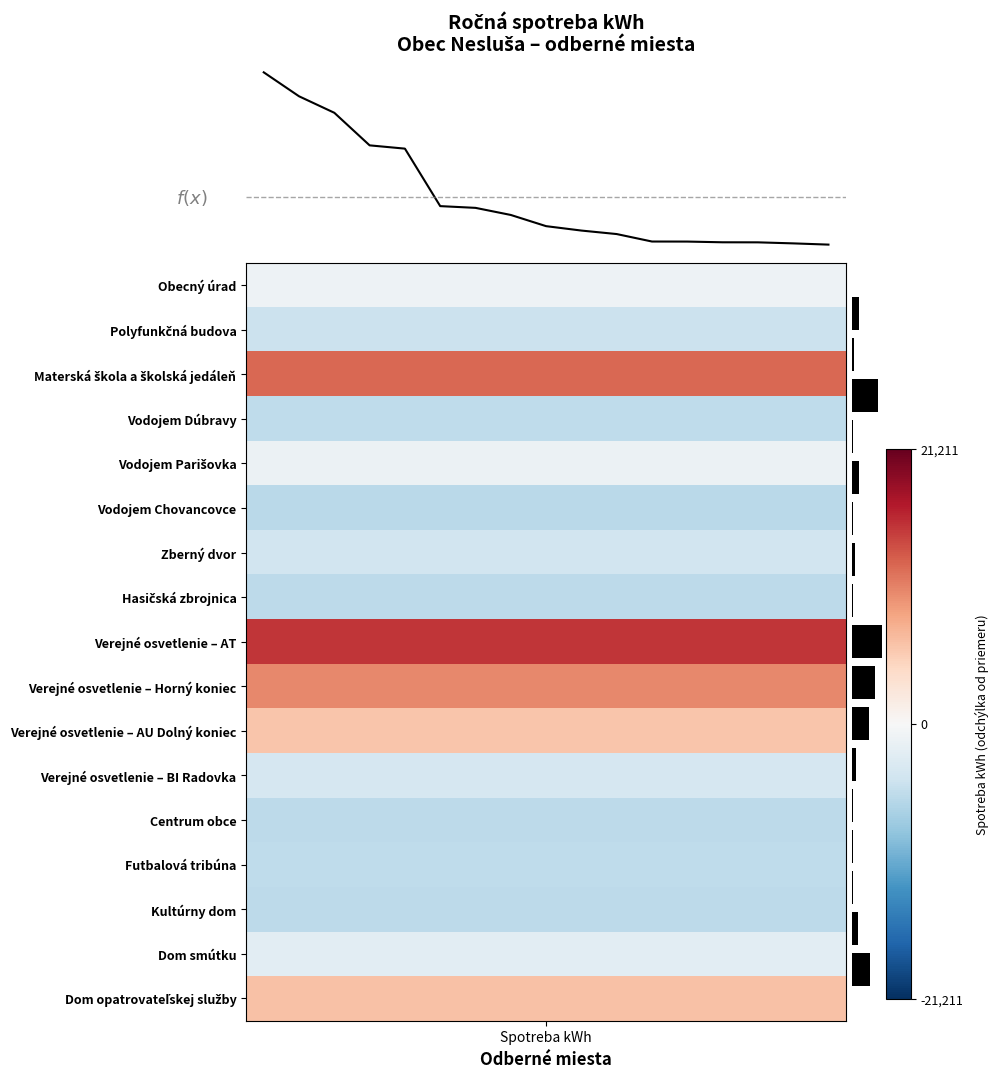

How many lines are shown in the chart?

1